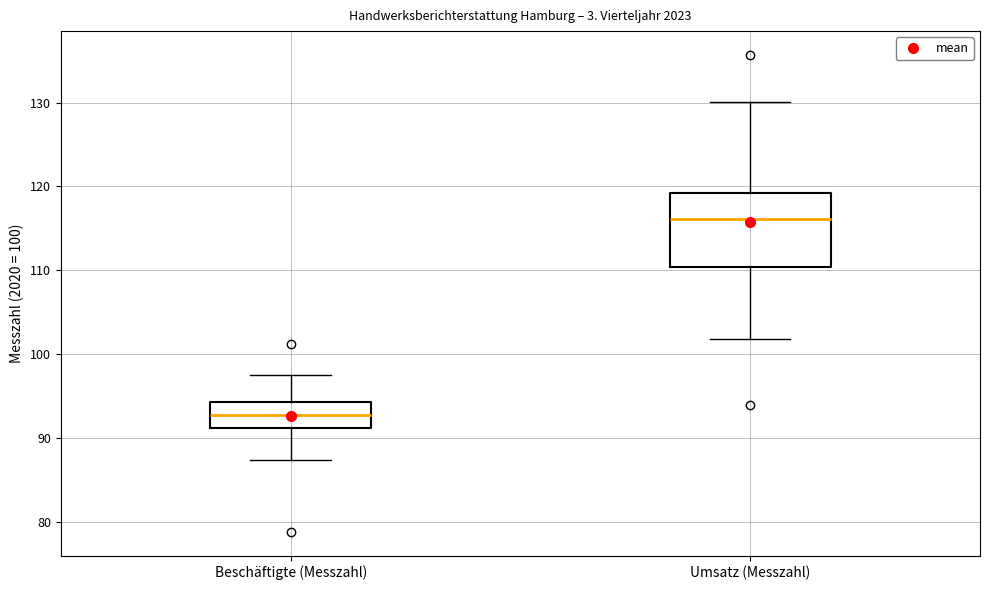

Reading left to right, transcribe this box plot: for each box, give where its median line is, the range the box spans, and where its two whiskers end, as read against the y-axis. The values are not printed on the chart, so give them approximately, as read against the axis.

Beschäftigte (Messzahl): median 93, box 91 to 94, whiskers 87 to 98
Umsatz (Messzahl): median 116, box 110 to 119, whiskers 102 to 130